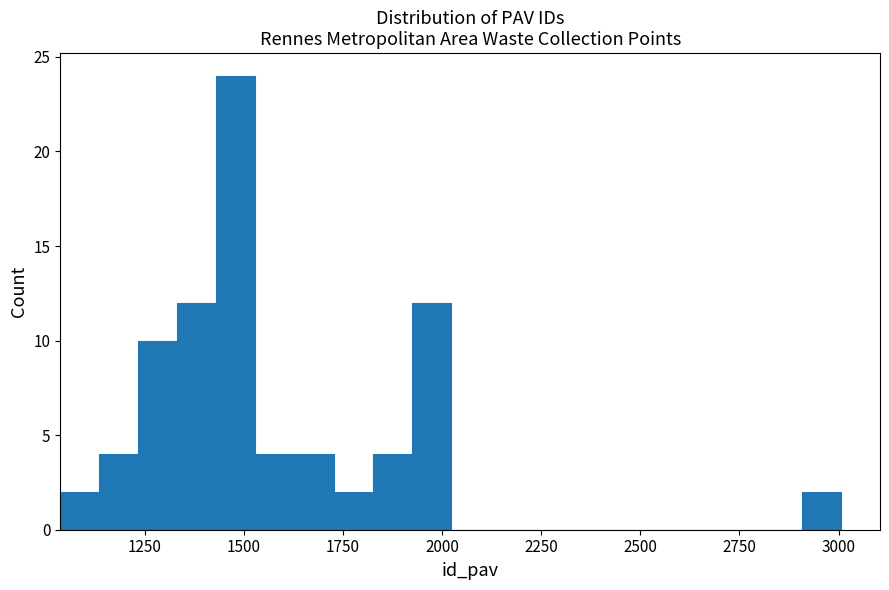

Around what value on the x-axis is the tallest bar? Give the approximate position of its centre, as read against the axis.

1500